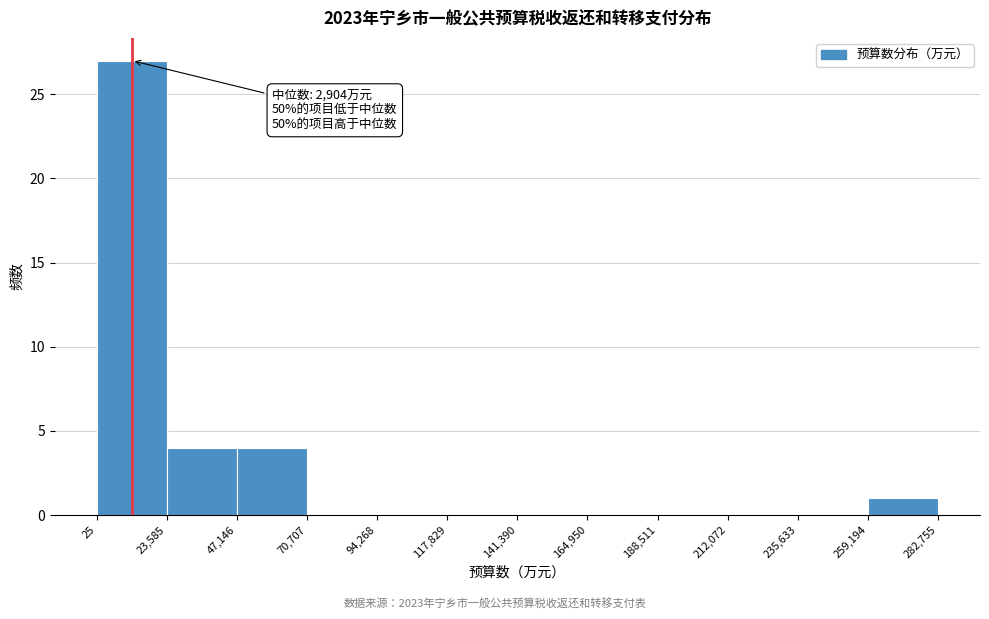

Over which range of the x-axis is the bar tallest?

25 to 23,585